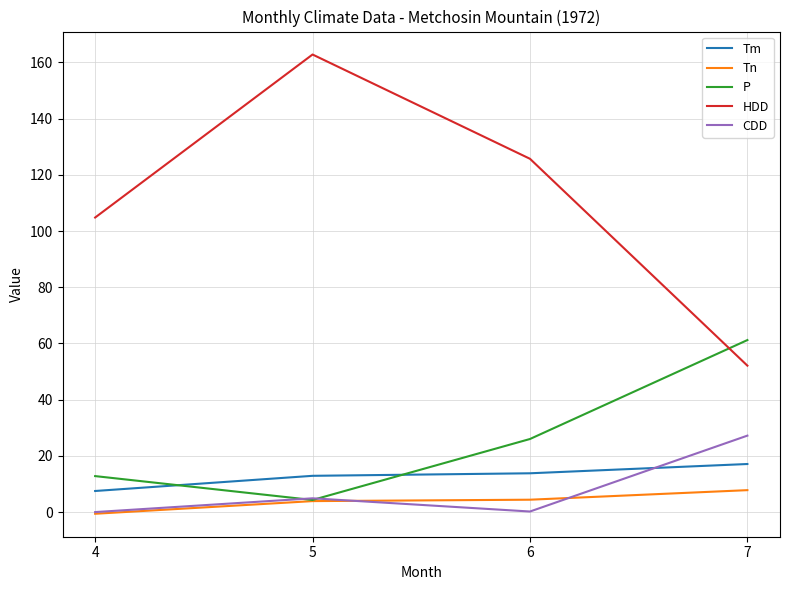

The Tn series shows -0.6 at 4. True or false?

True